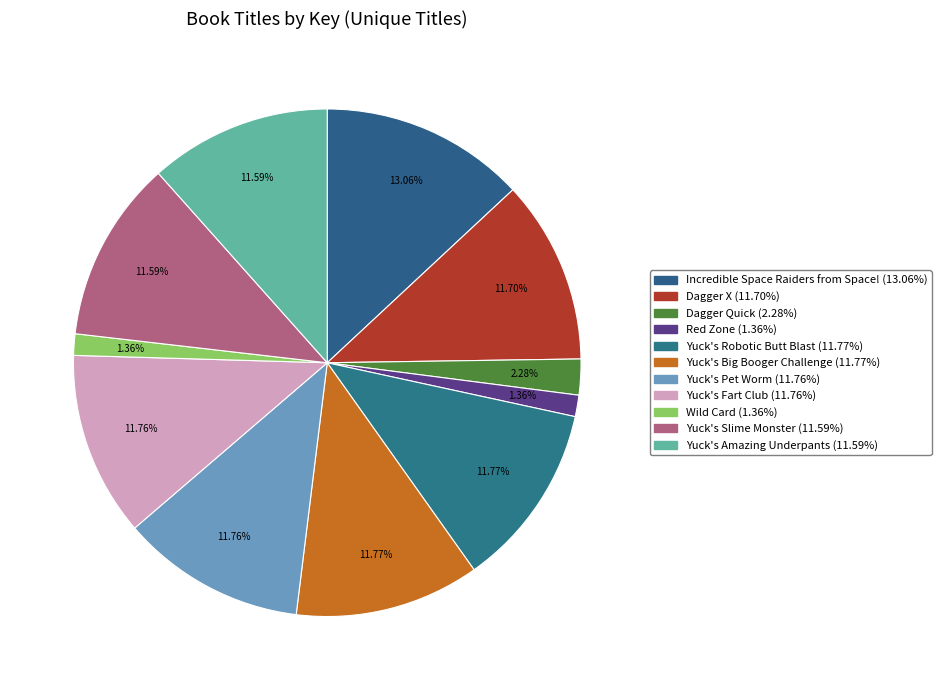

How many slices are in this pie chart?

11